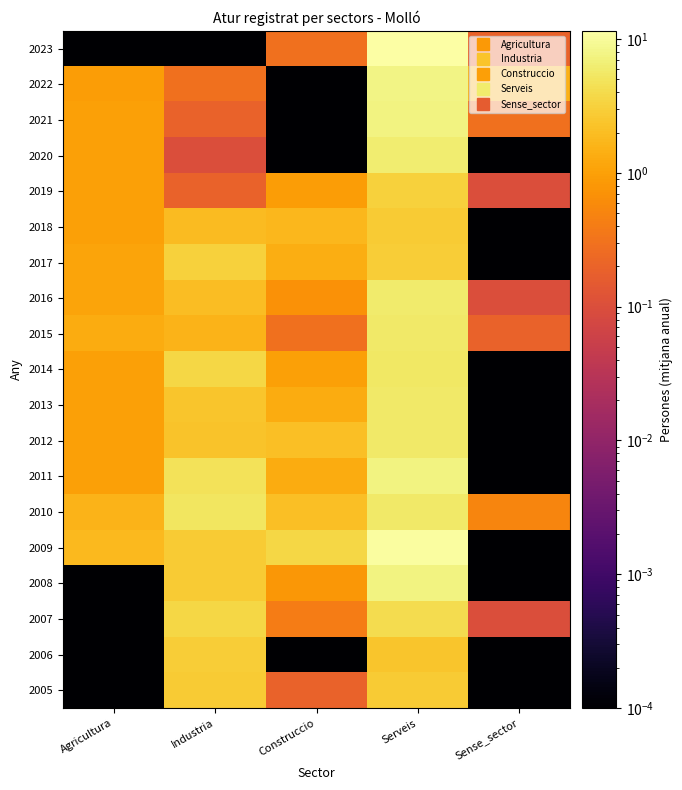

What is the greatest value displayed?

11.5